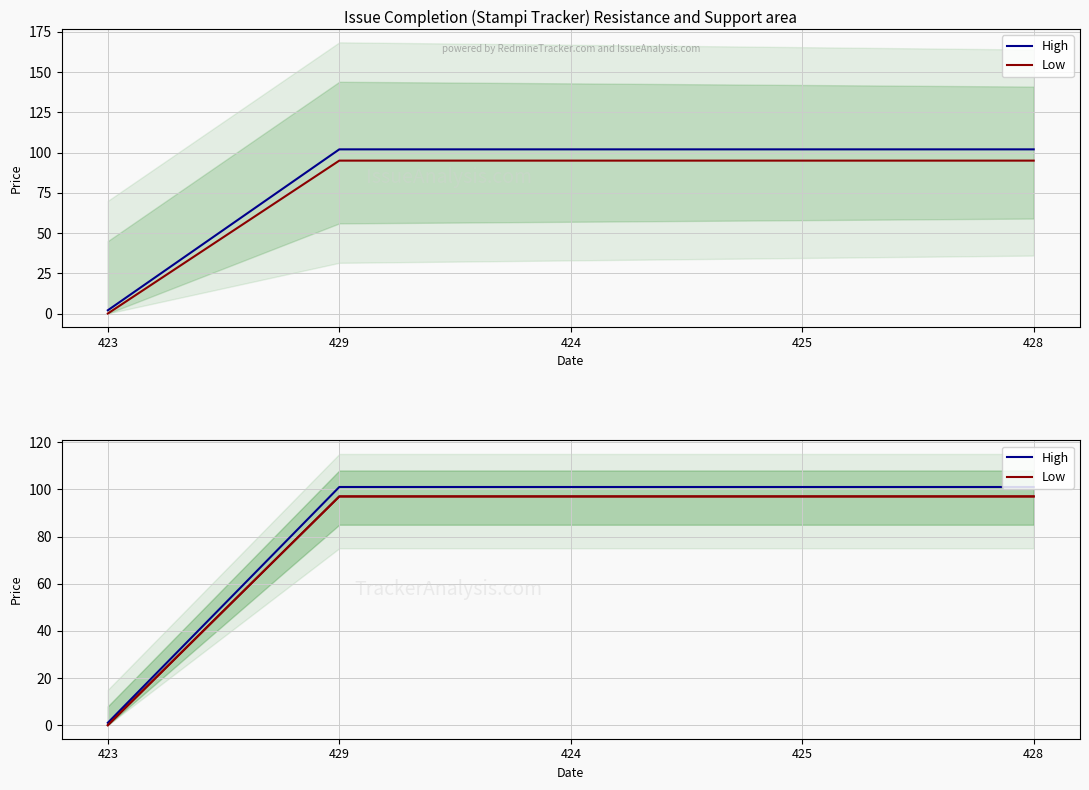

True or false: High has more than 1 interior local peaks.

False